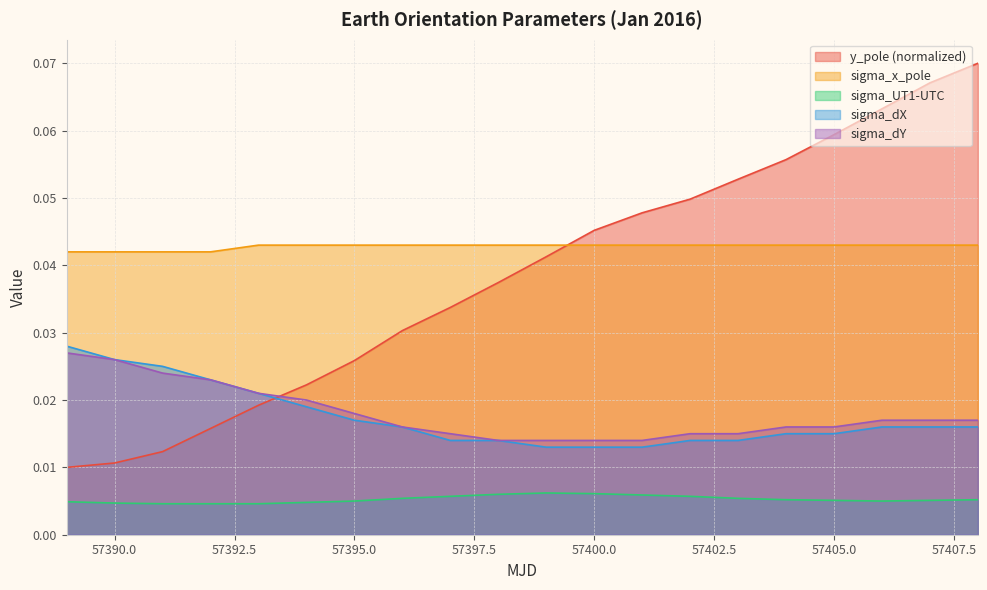

How many lines are shown in the chart?

5